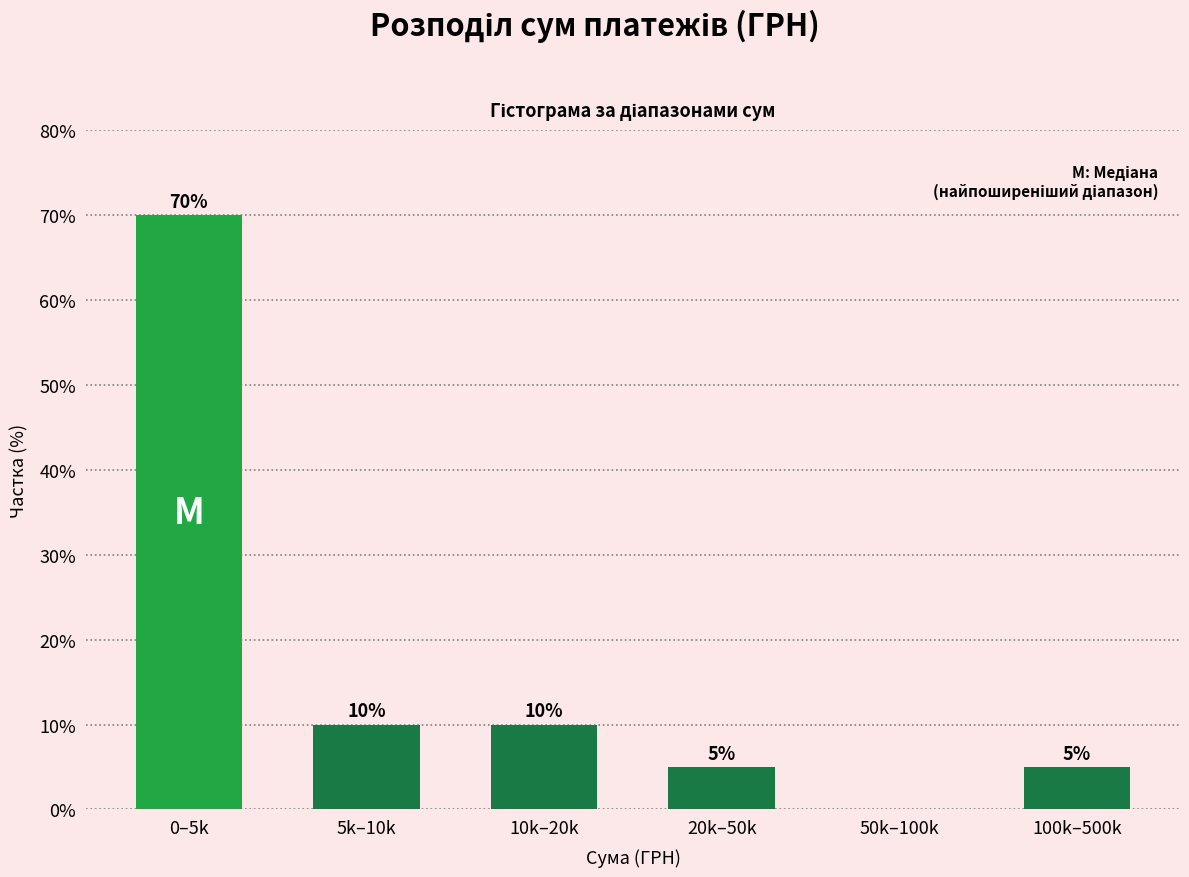

Reading left to right, extract all data points from this chart.

0–5k=70	5k–10k=10	10k–20k=10	20k–50k=5	50k–100k=0	100k–500k=5